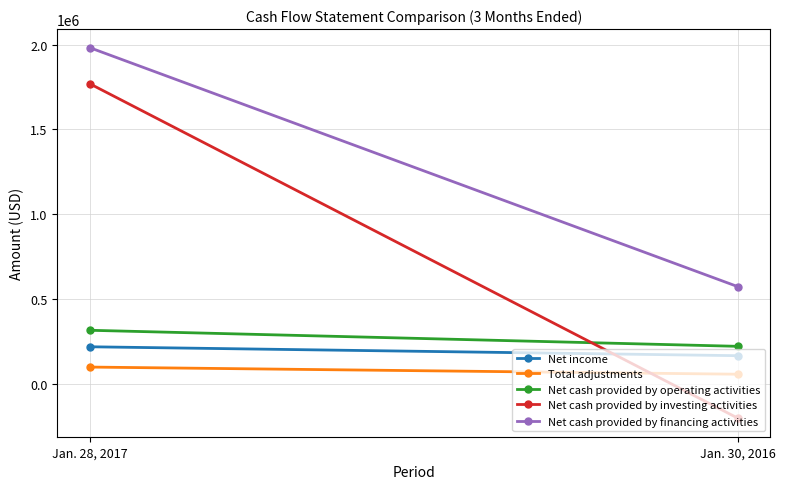

Which has a higher value, Jan. 30, 2016 or Jan. 28, 2017?

Jan. 28, 2017